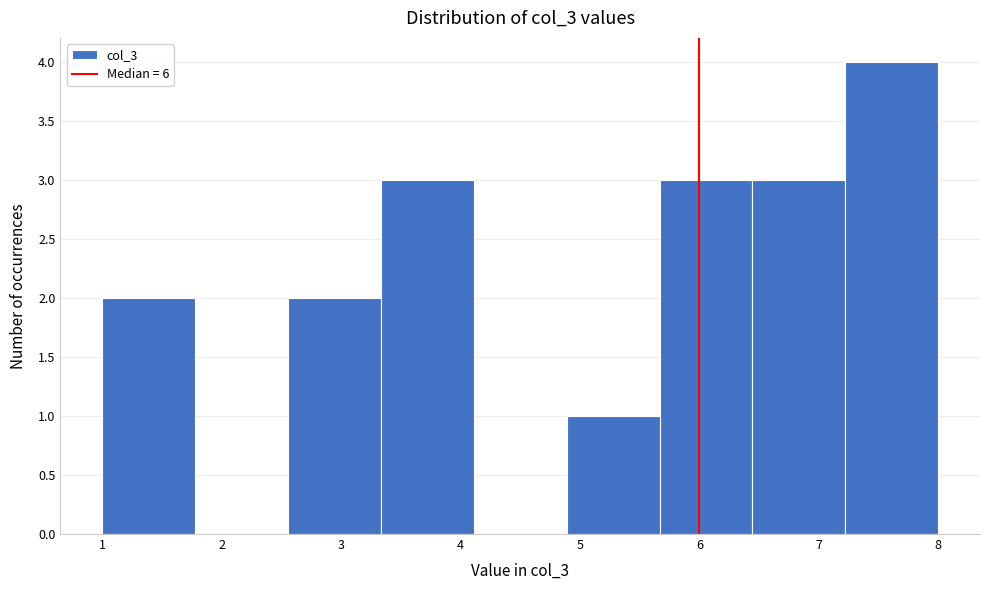

Reading left to right, transcribe this chart: for each bar, give the range it covers on the x-axis and its height. Neither the bar edges nor the heights are printed on the chart, so give them approximately, as read against the axes.

1.0 to 1.8: 2
1.8 to 2.6: 0
2.6 to 3.3: 2
3.3 to 4.1: 3
4.1 to 4.9: 0
4.9 to 5.7: 1
5.7 to 6.4: 3
6.4 to 7.2: 3
7.2 to 8.0: 4